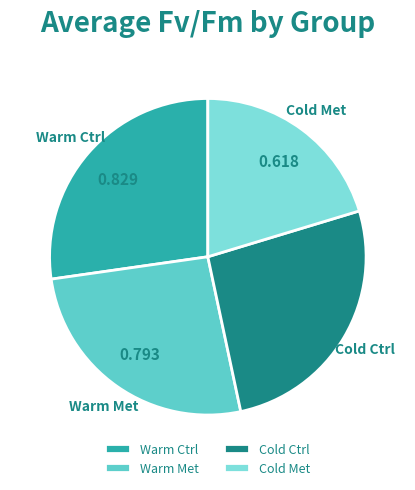

Is there any slice that represents more than half of the pie?

No